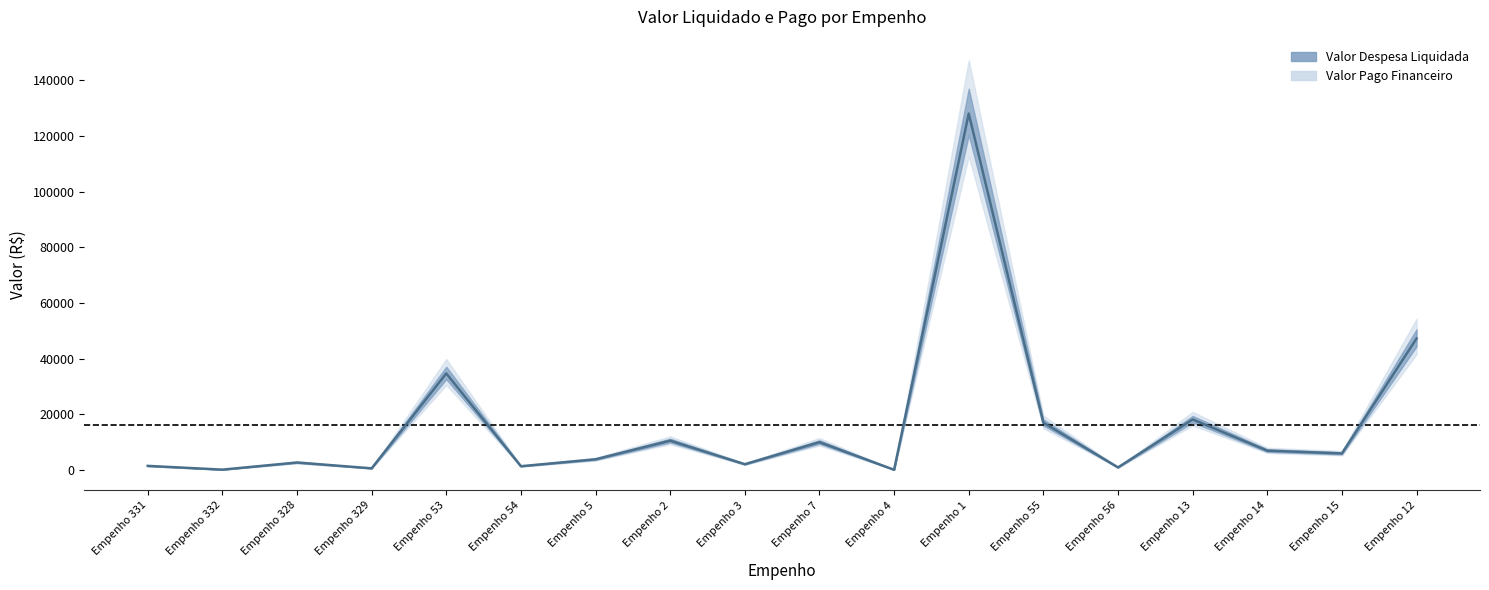

Reading left to right, what are all the values shown in this chart?

1425.0	73.5	2639.2	541.0	34650.0	1302.0	3788.0	10479.1	2026.5	9944.8	22.7	128067.3	16950.0	871.5	18118.9	6902.9	5906.7	47227.5